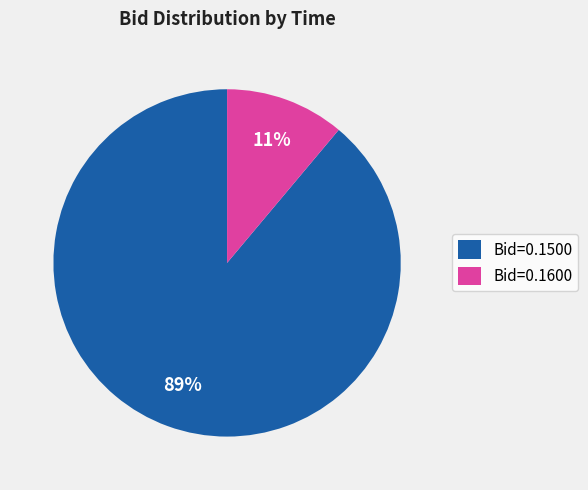

How many segments does this pie chart have?

2